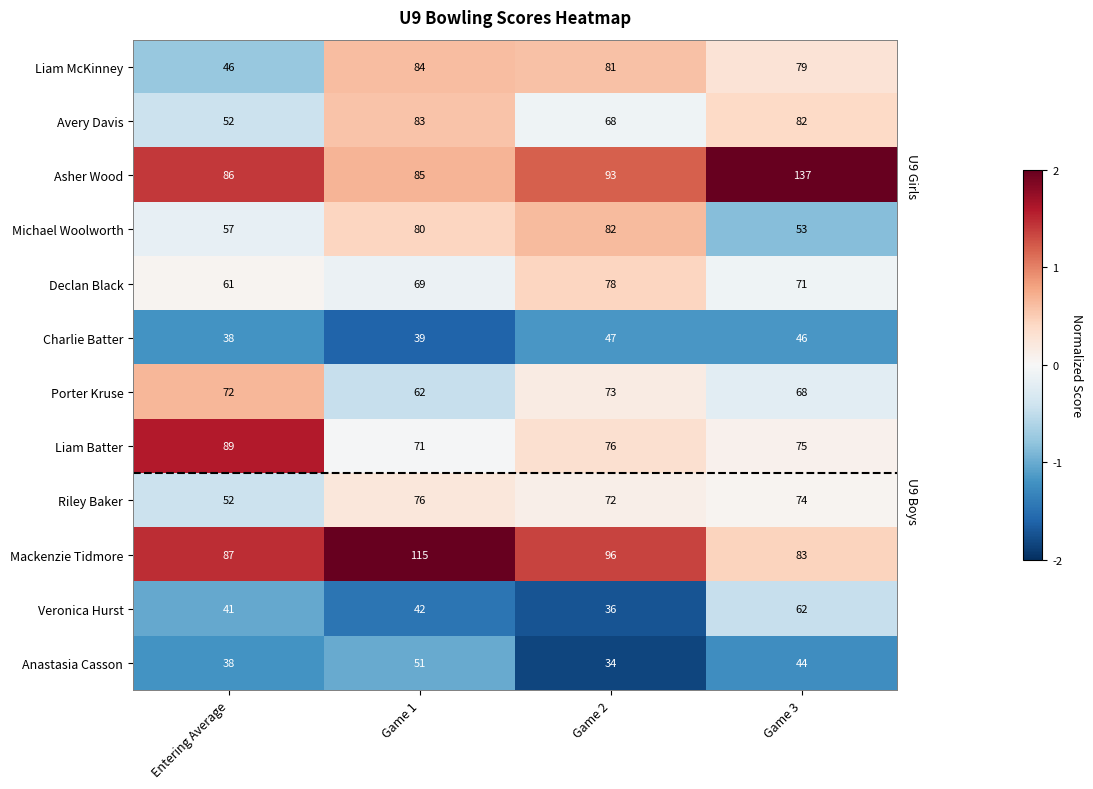

Where is Asher Wood nearest to the value 111?

Game 2